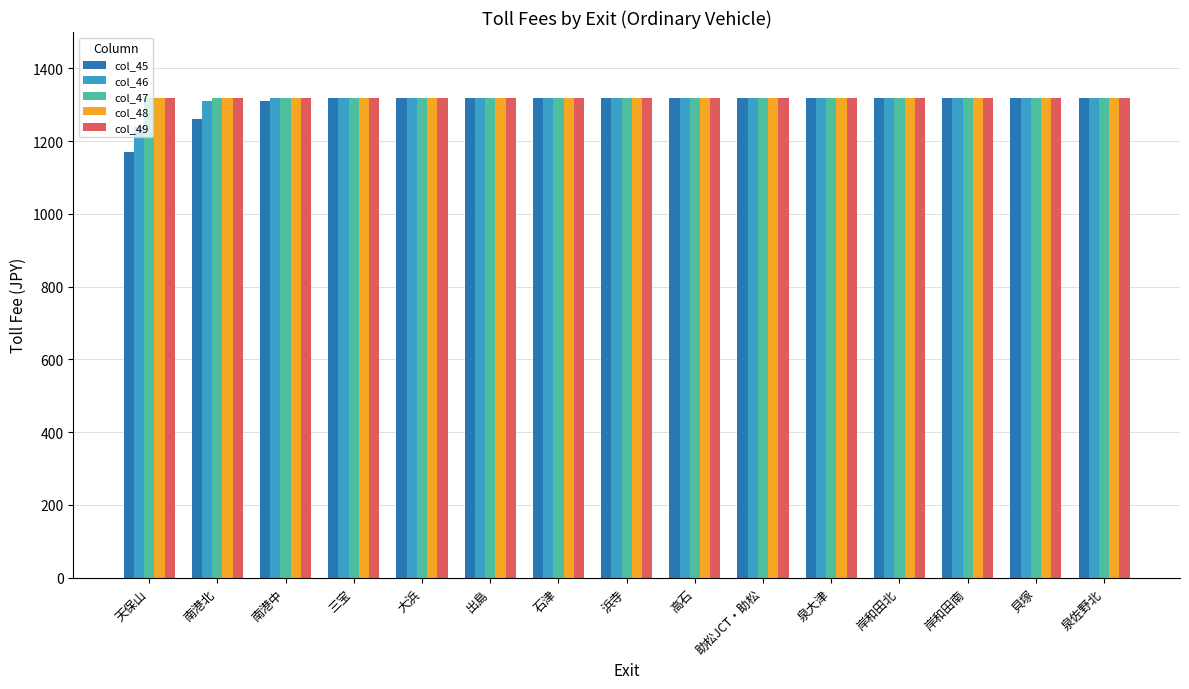

The value of col_47 at 貝塚 is 1773. True or false?

False